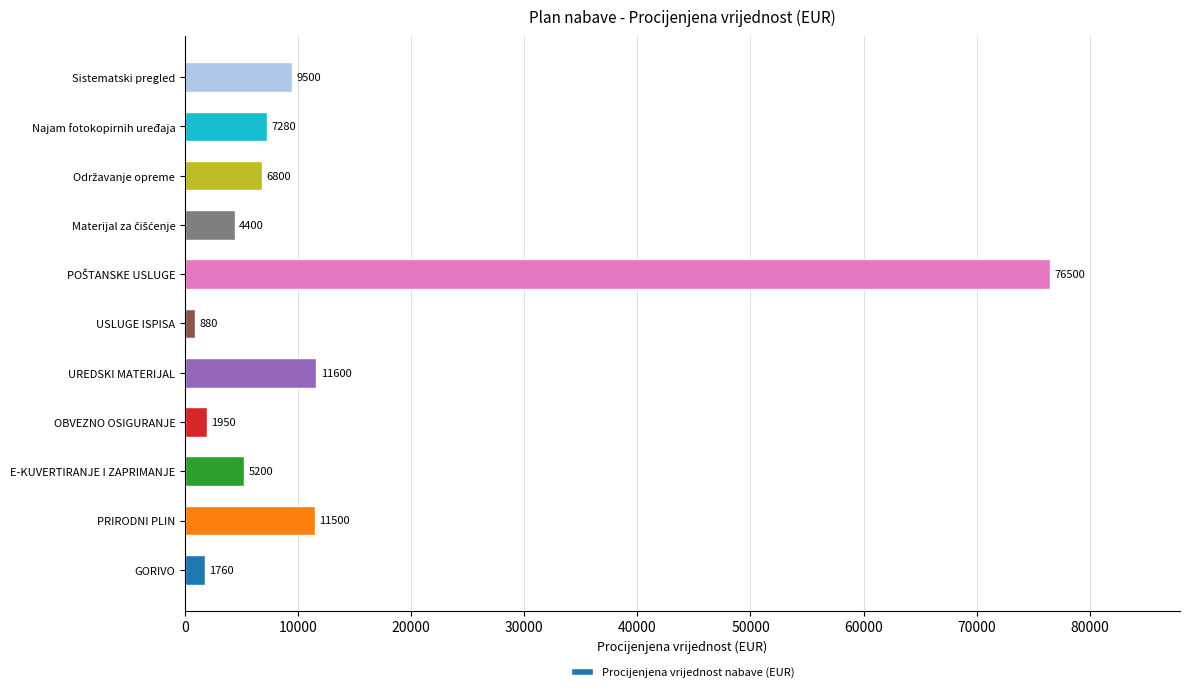

Is it true that the value at Najam fotokopirnih uređaja is 7280?

True